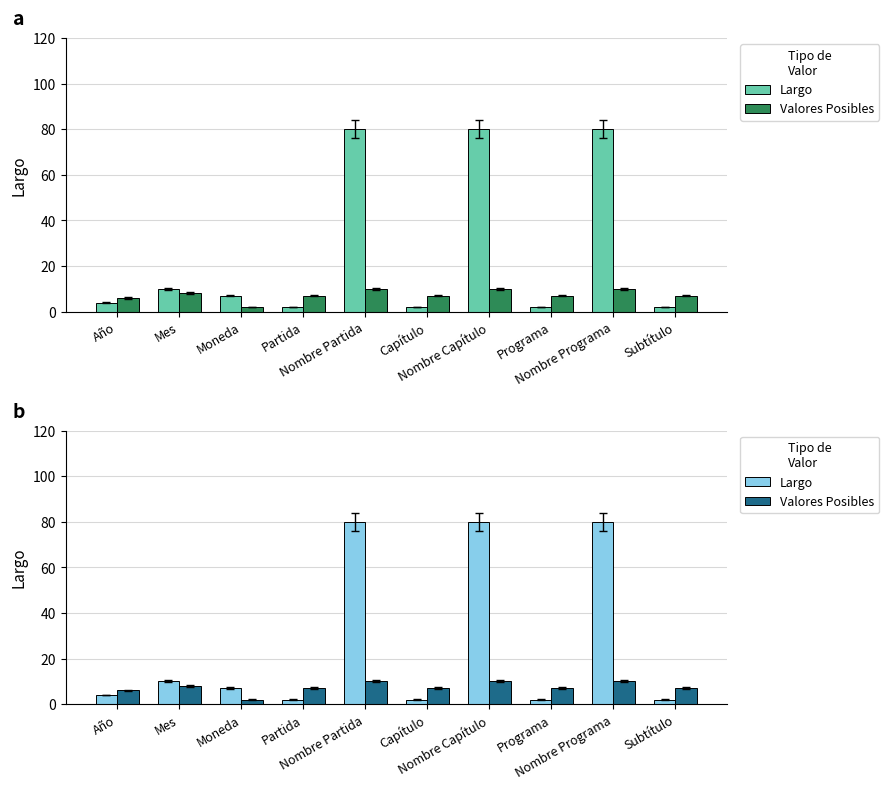

At Mes, list the series in order from smallest to largest.

Valores Posibles, Largo